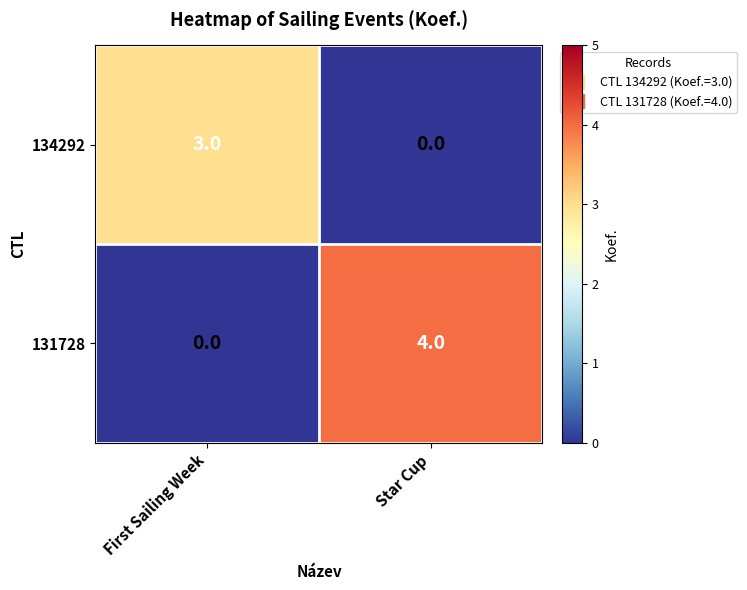

What is the difference between the 131728 values at Star Cup and First Sailing Week?

4